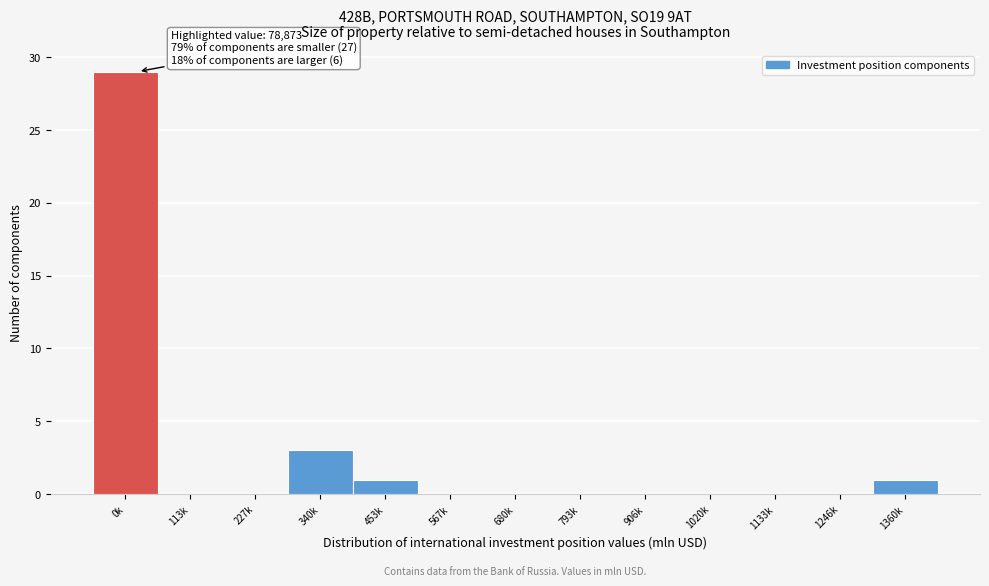

Reading right to left, extract all data points from this chart.

1360k=1	1246k=0	1133k=0	1020k=0	906k=0	793k=0	680k=0	567k=0	453k=1	340k=3	227k=0	113k=0	0k=29